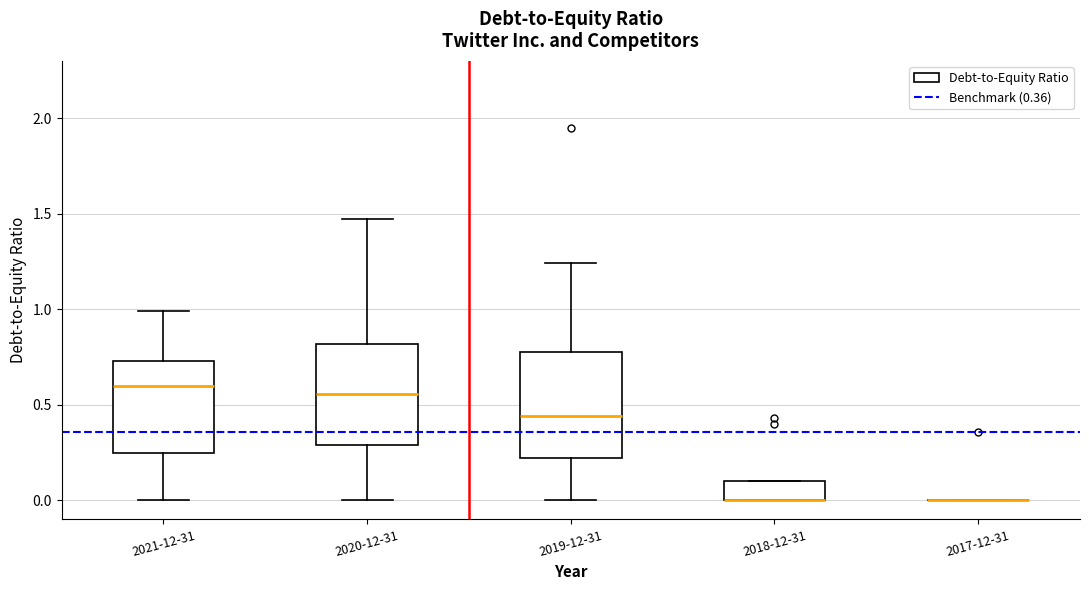

Reading left to right, read every box against the y-axis: the position of its median line, the range the box covers, and the ends of its whiskers. The values are not printed on the chart, so give them approximately, as read against the axis.

2021-12-31: median 0.60, box 0.25 to 0.75, whiskers 0.00 to 1.00
2020-12-31: median 0.55, box 0.30 to 0.80, whiskers 0.00 to 1.45
2019-12-31: median 0.45, box 0.20 to 0.80, whiskers 0.00 to 1.25
2018-12-31: median 0.00 (drawn on the box's lower edge), box 0.00 to 0.10, whiskers 0.00 to 0.10
2017-12-31: box collapsed to a line at 0.00, whiskers 0.00 to 0.00